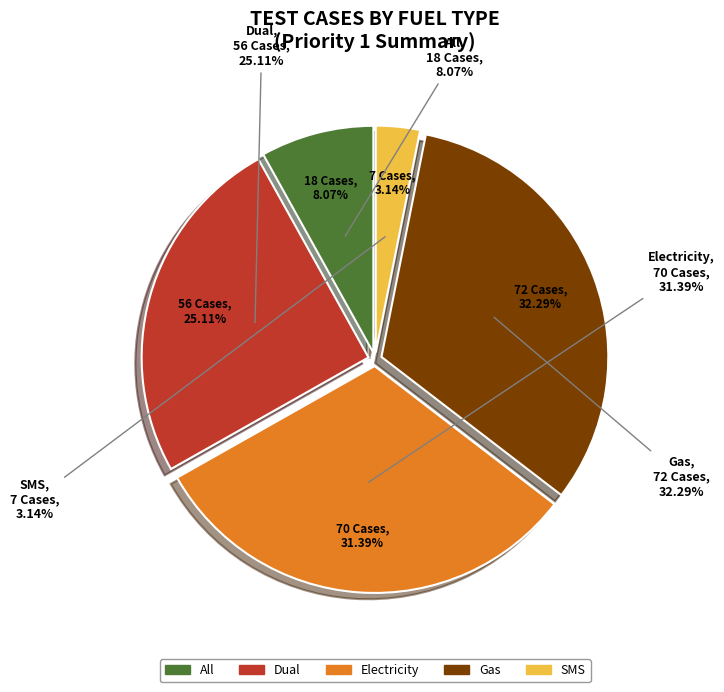

To the nearest percent, what portion does Gas represent?

32%